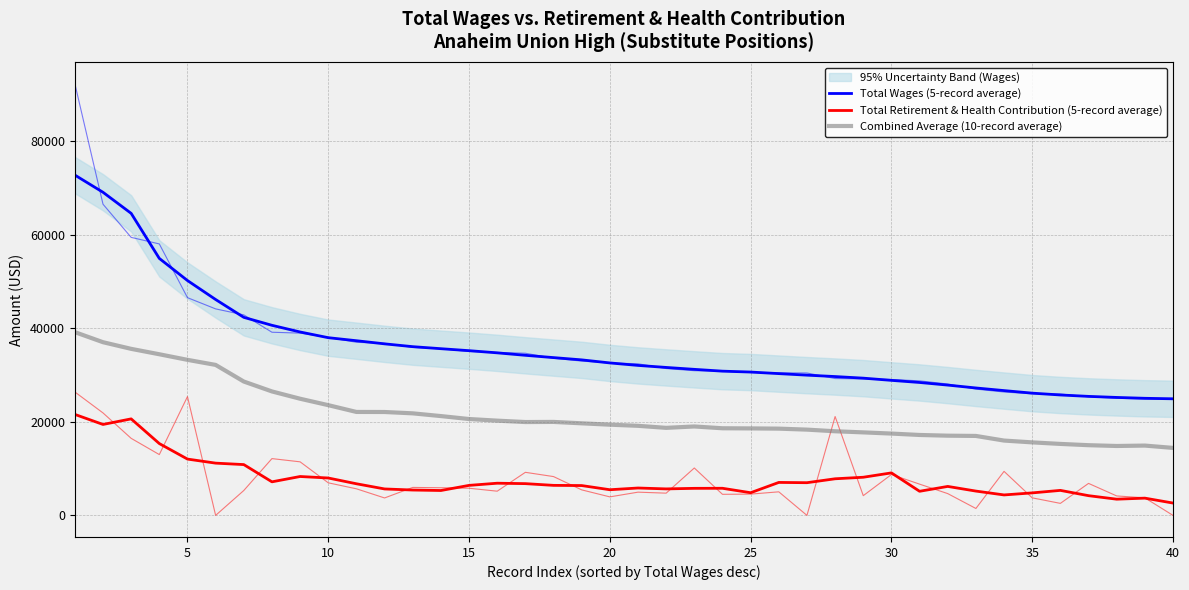

Is the value of Combined Average (10-record average) at 17 greater than the value of Total Retirement & Health Contribution (5-record average) at 0?

No